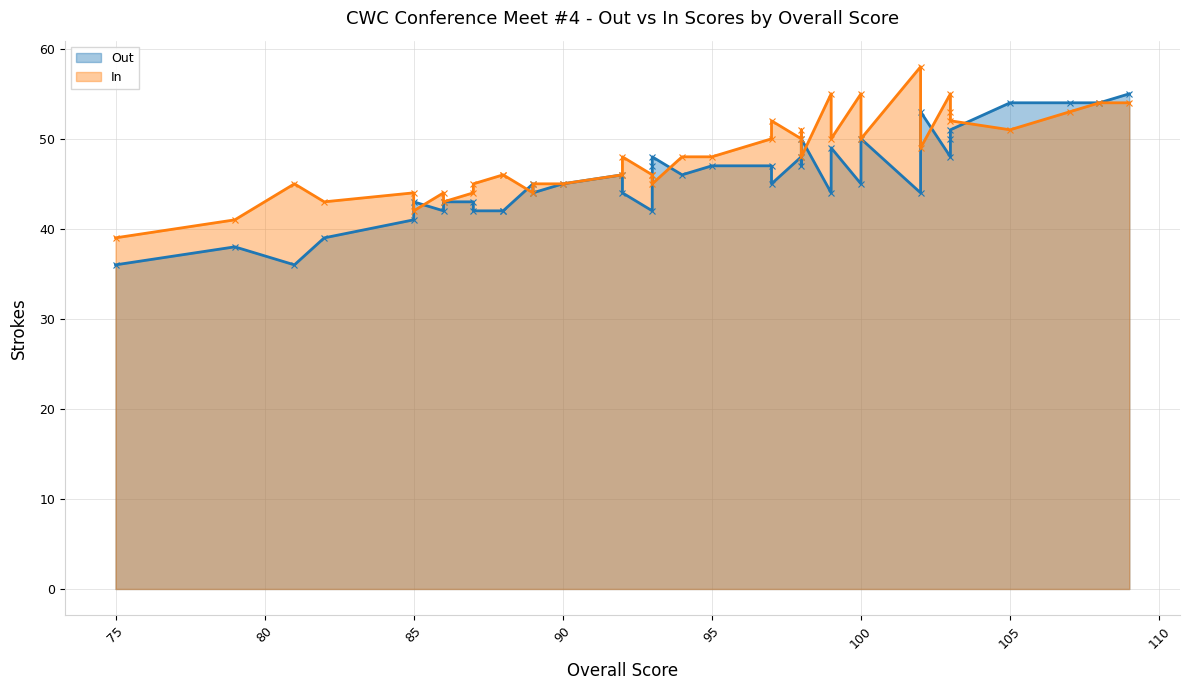

How many values in the In series exceed 48?

17